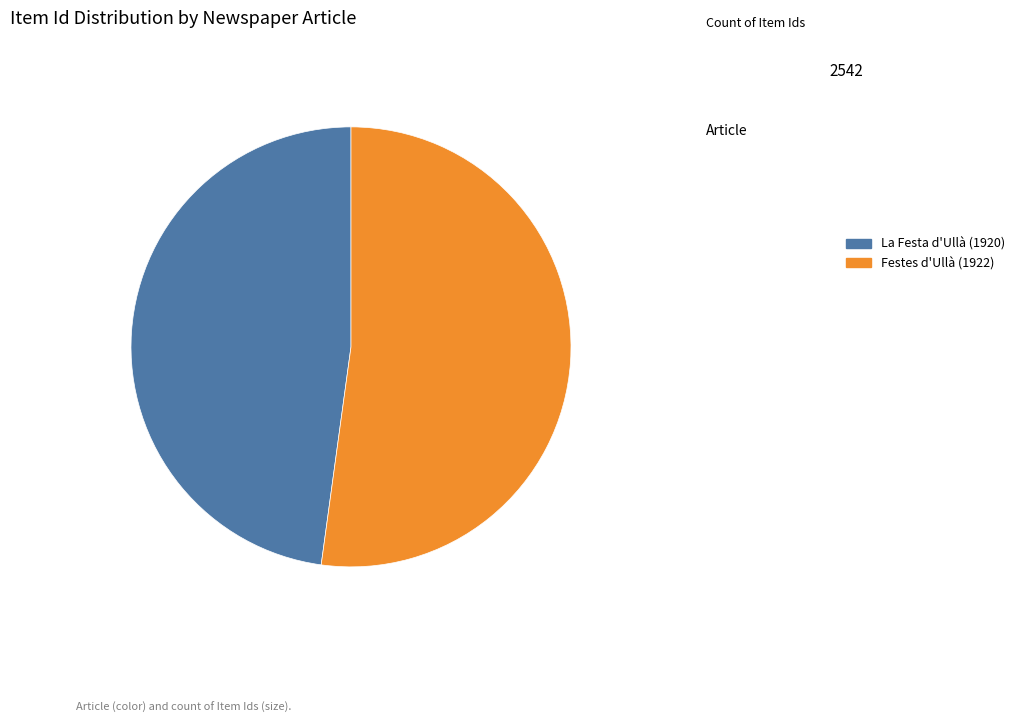

Which slice represents more than half of the pie?

Festes d'Ullà (1922)